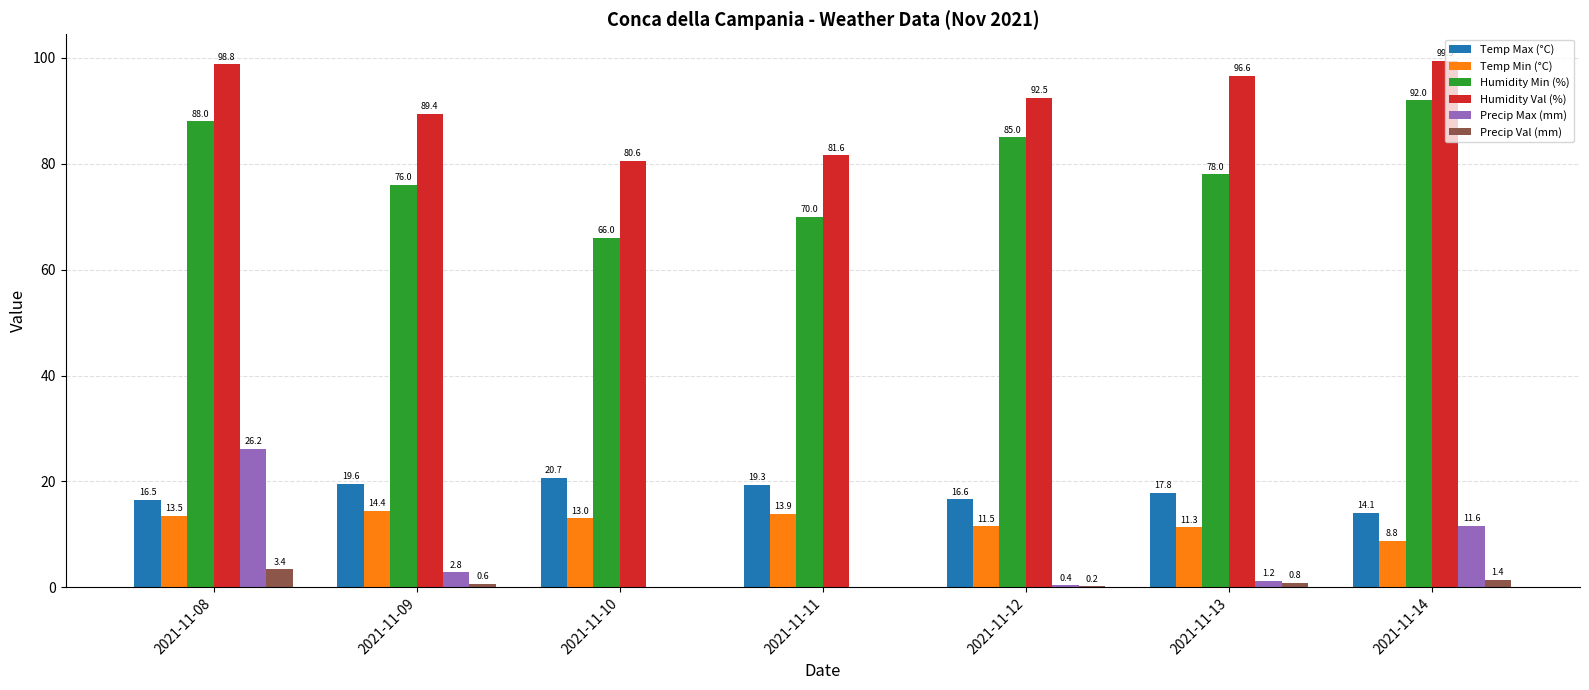

What is the spread (max minus min) of values at 2021-11-09?

88.8